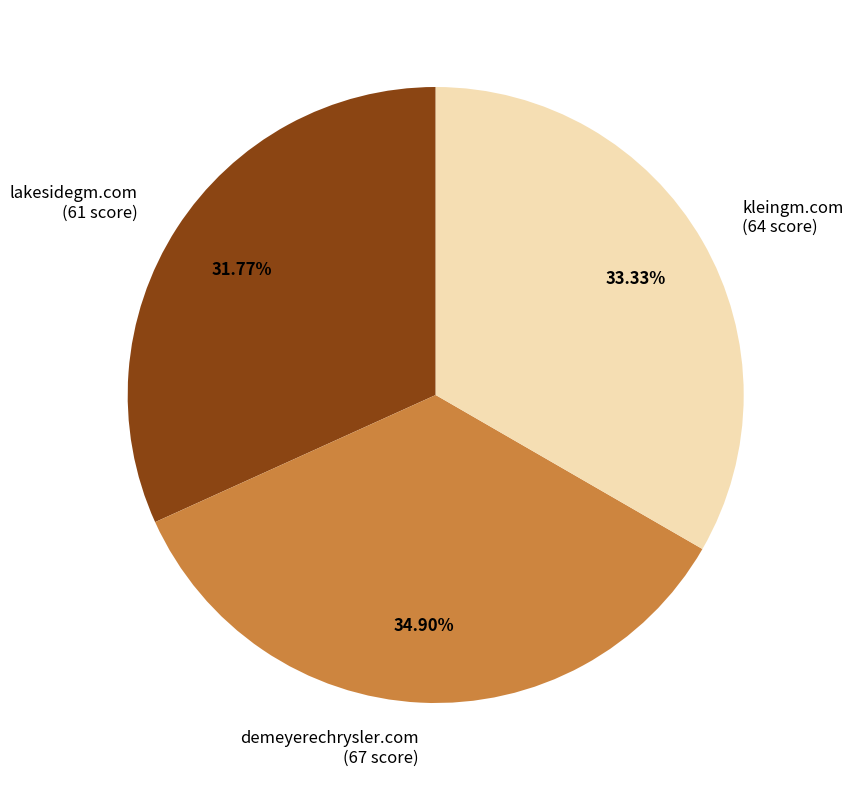

How many segments does this pie chart have?

3